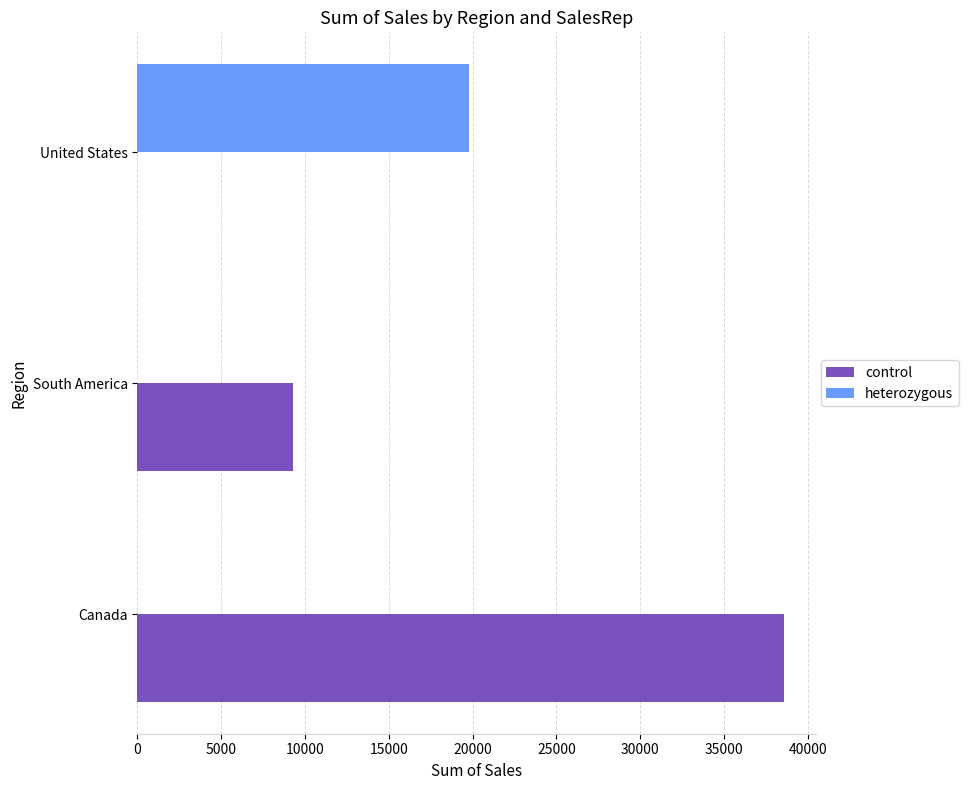

Which series has the largest total across all categories?

control